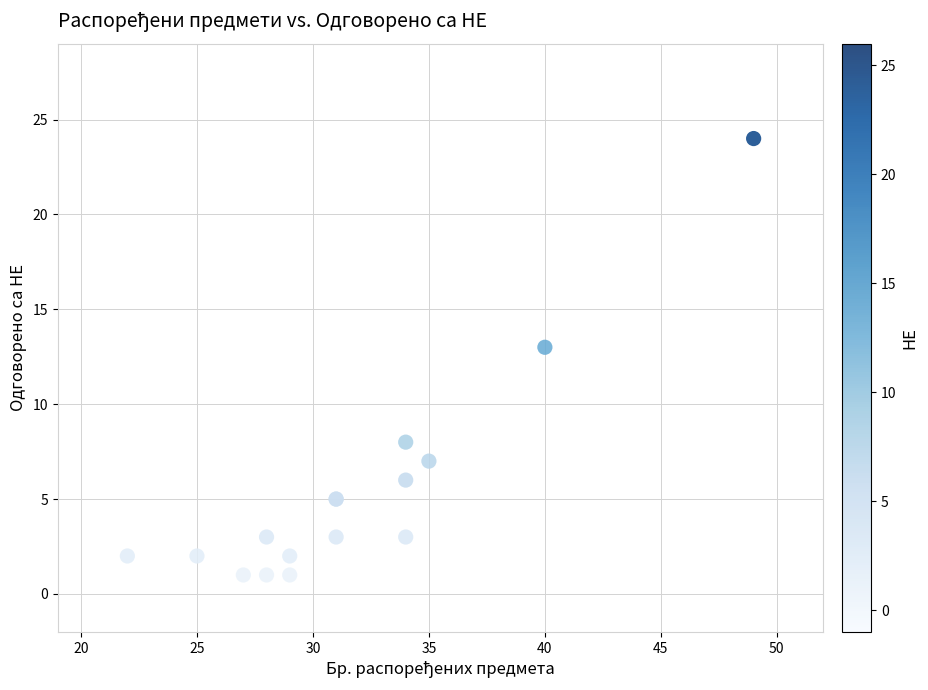

What Y value in the scatter plot is closest to 12?

13